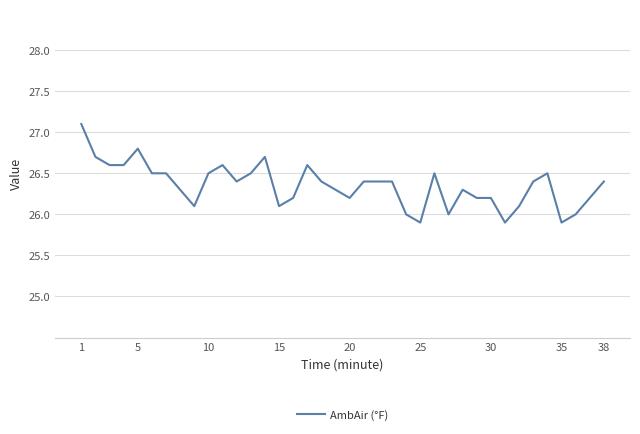

What is the smallest value displayed?

25.9